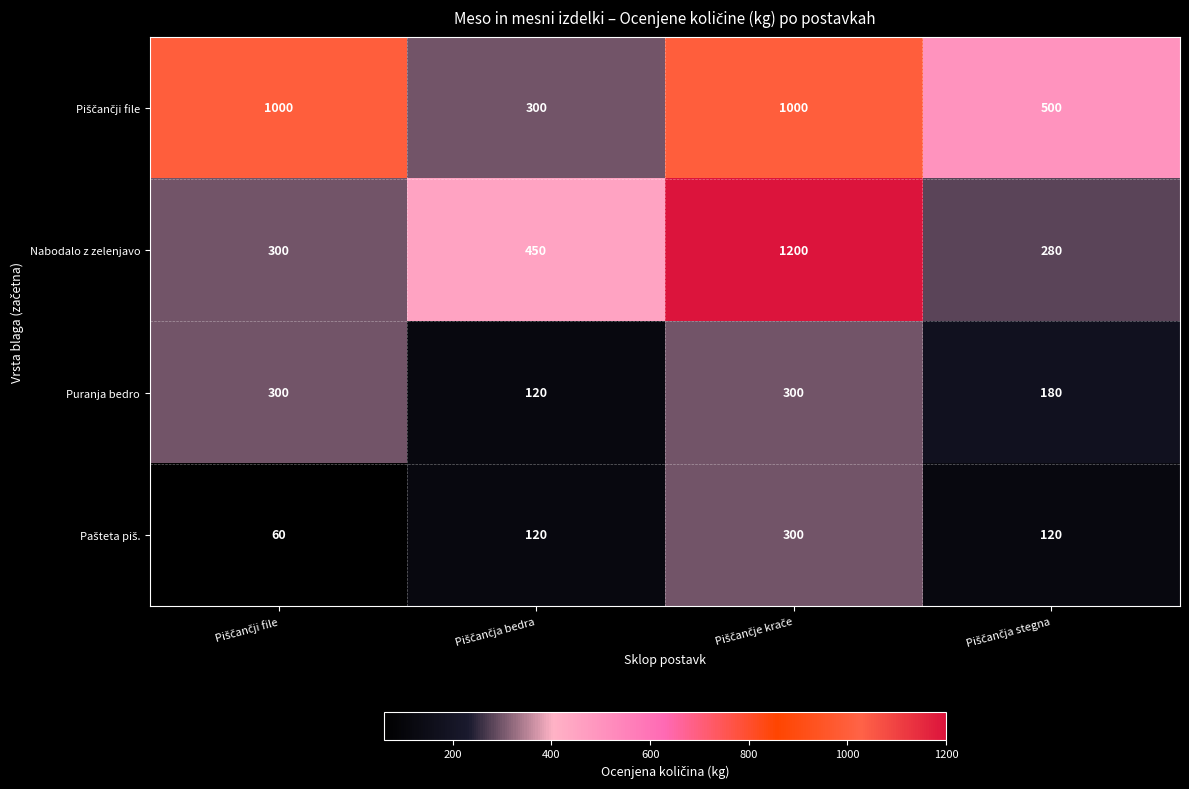

Which series has the widest spread of values?

Nabodalo z zelenjavo